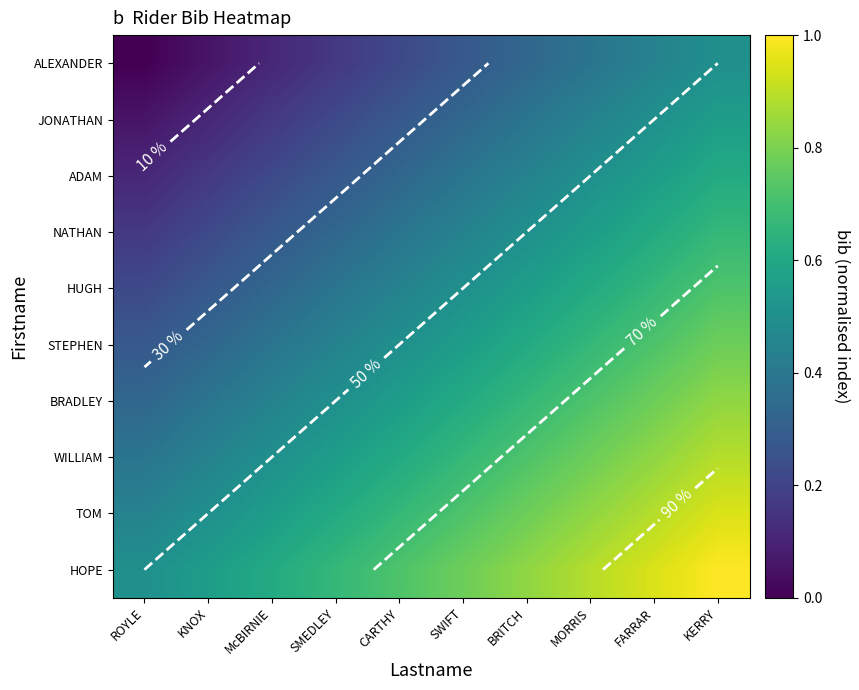

At which label is BRADLEY closest to 0?

ROYLE